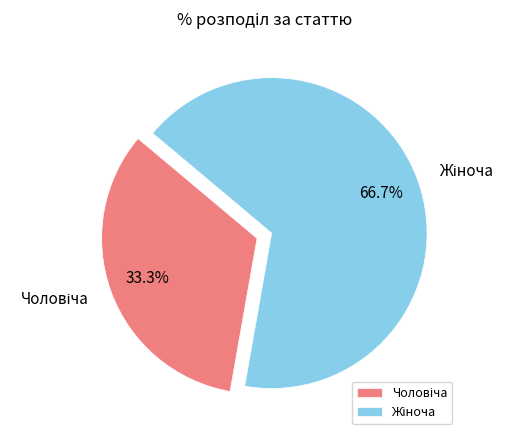

Is there a majority slice in this chart?

Yes